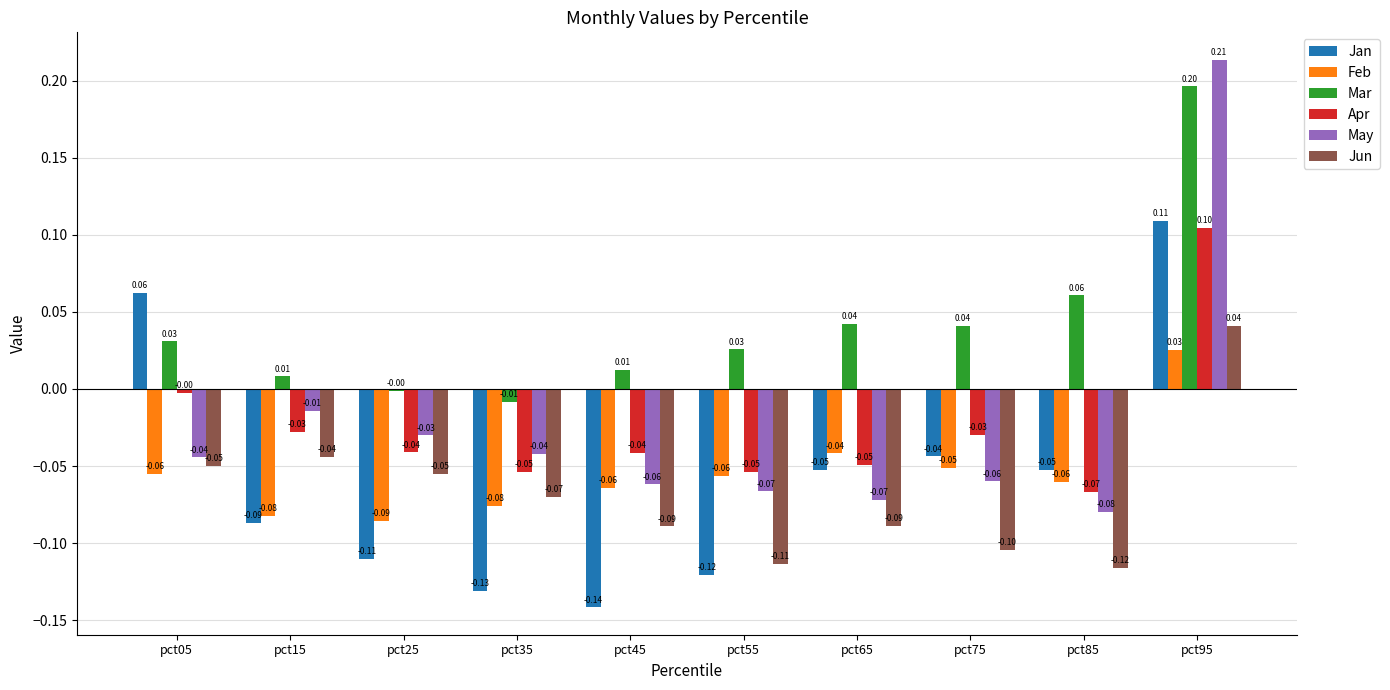

How many categories are shown in the chart?

10